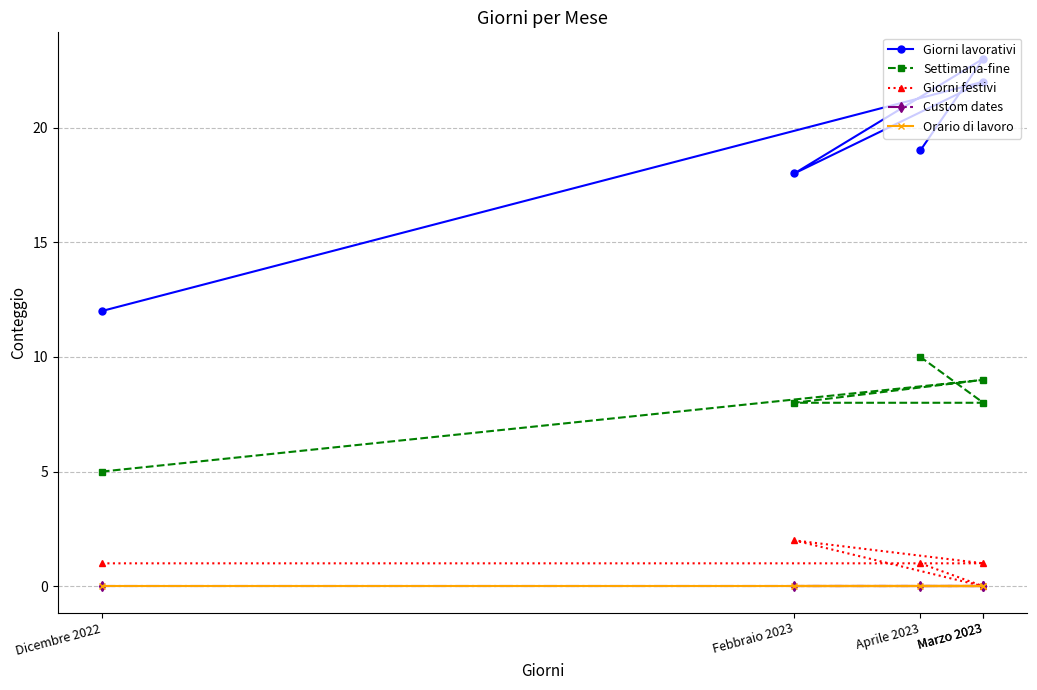

How many values in the Settimana-fine series exceed 8?

2